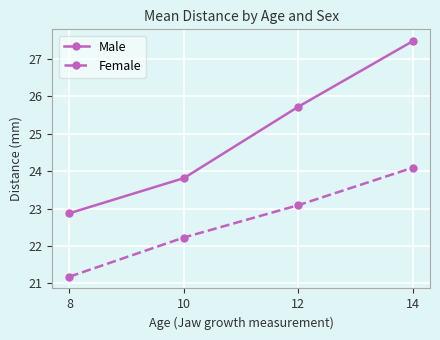

At which category is the sum across all series the highest?

14